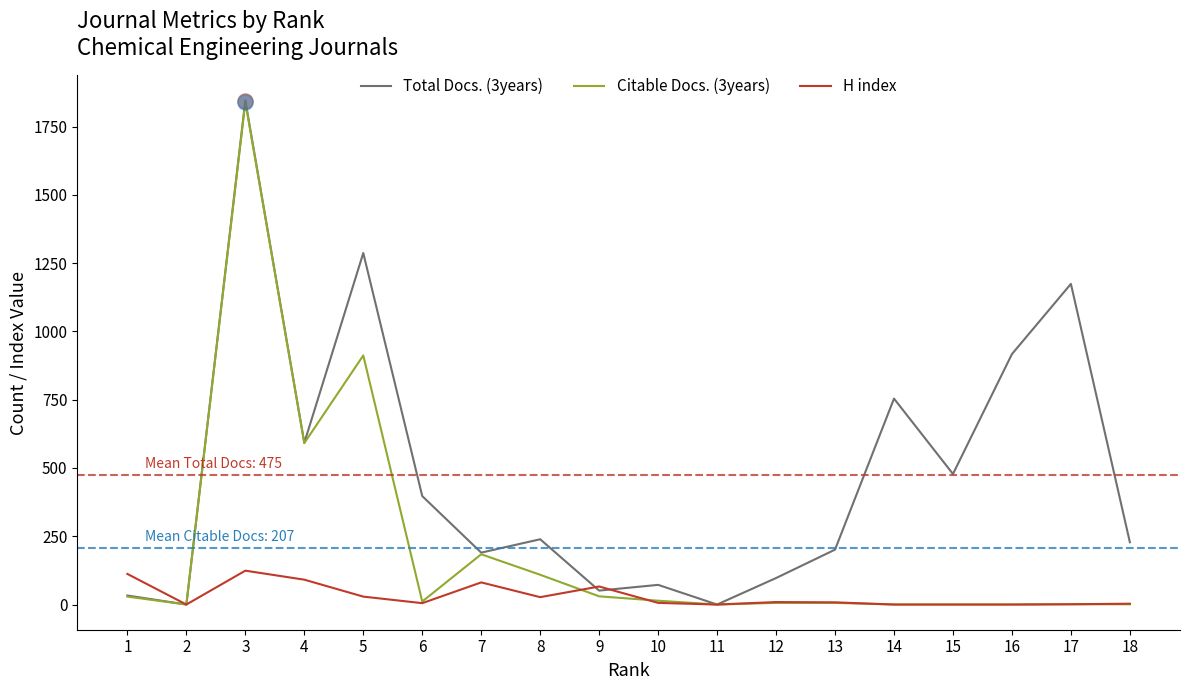

What are all the series names shown in the legend?

Total Docs. (3years), Citable Docs. (3years), H index